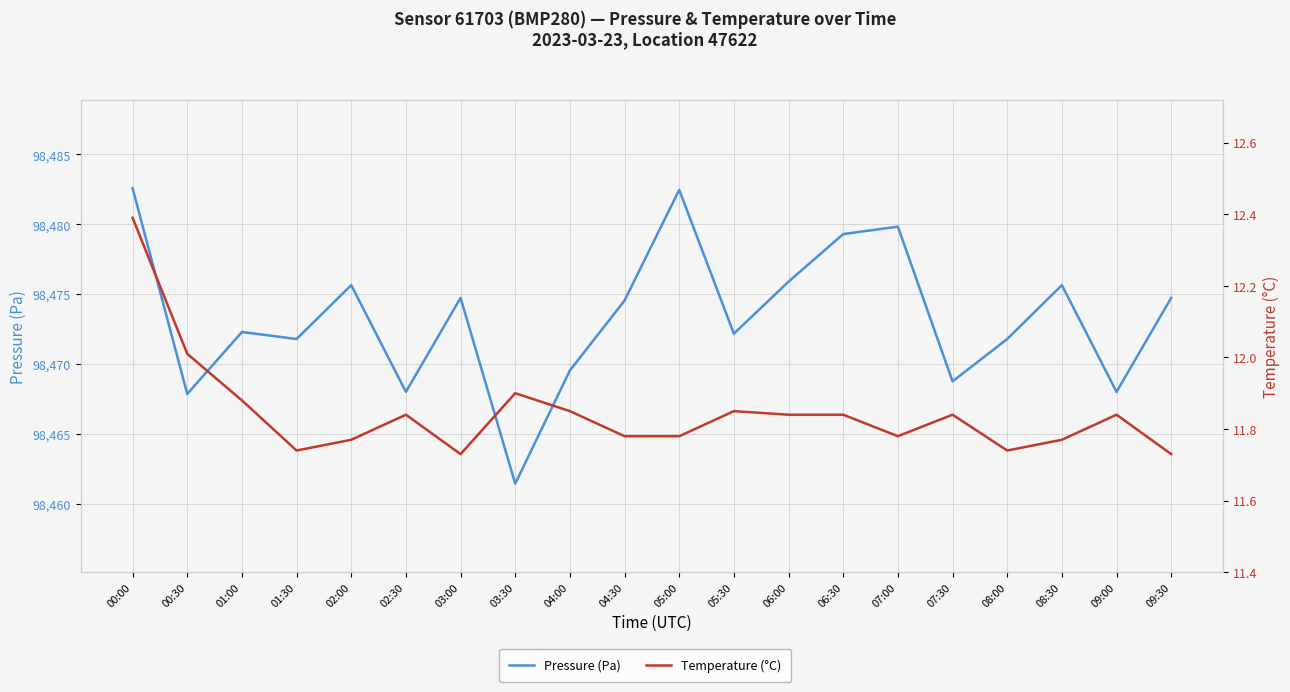

Reading right to left, what are all the values shown in this chart?

Pressure (Pa): 09:30=98474.8	09:00=98468.0	08:30=98475.7	08:00=98471.8	07:30=98468.8	07:00=98479.8	06:30=98479.3	06:00=98475.9	05:30=98472.2	05:00=98482.5	04:30=98474.6	04:00=98469.6	03:30=98461.5	03:00=98474.8	02:30=98468.0	02:00=98475.7	01:30=98471.8	01:00=98472.3	00:30=98467.9	00:00=98482.6
Temperature (°C): 09:30=11.7	09:00=11.8	08:30=11.8	08:00=11.7	07:30=11.8	07:00=11.8	06:30=11.8	06:00=11.8	05:30=11.8	05:00=11.8	04:30=11.8	04:00=11.8	03:30=11.9	03:00=11.7	02:30=11.8	02:00=11.8	01:30=11.7	01:00=11.9	00:30=12.0	00:00=12.4